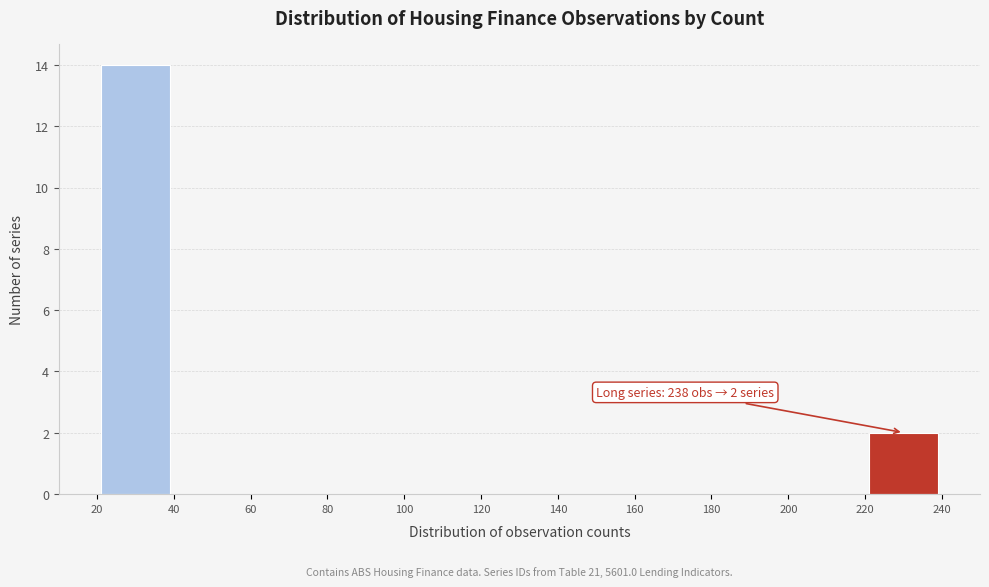

Which range on the x-axis has the tallest bar?

20 to 40